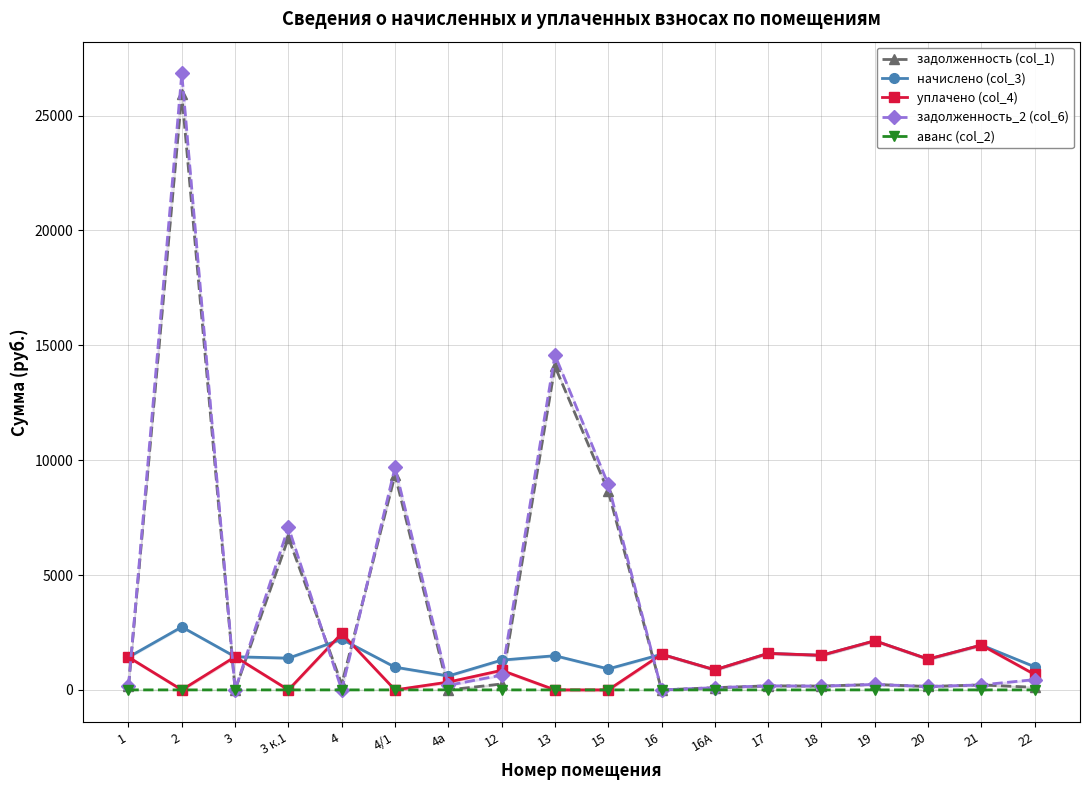

True or false: уплачено (col_4) and аванс (col_2) intersect in this chart.

False